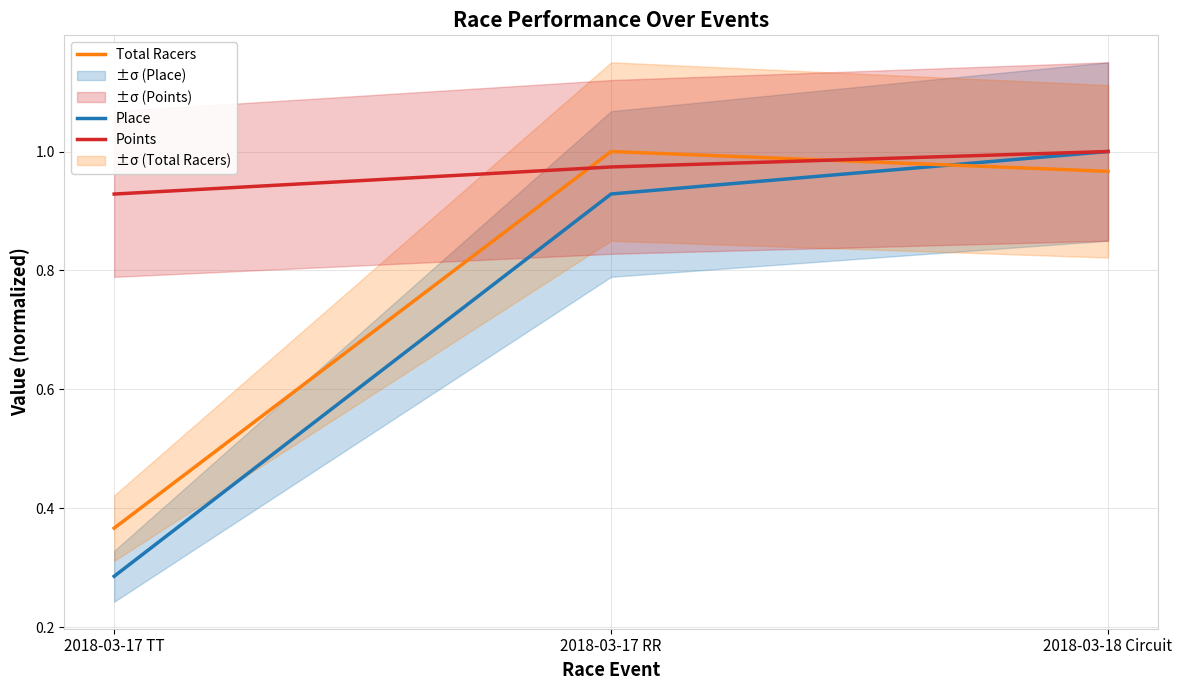

Reading left to right, list all the values displayed in this chart.

Place: 2018-03-17 TT=0.3	2018-03-17 RR=0.9	2018-03-18 Circuit=1.0
Total Racers: 2018-03-17 TT=0.4	2018-03-17 RR=1.0	2018-03-18 Circuit=1.0
Points: 2018-03-17 TT=0.9	2018-03-17 RR=1.0	2018-03-18 Circuit=1.0